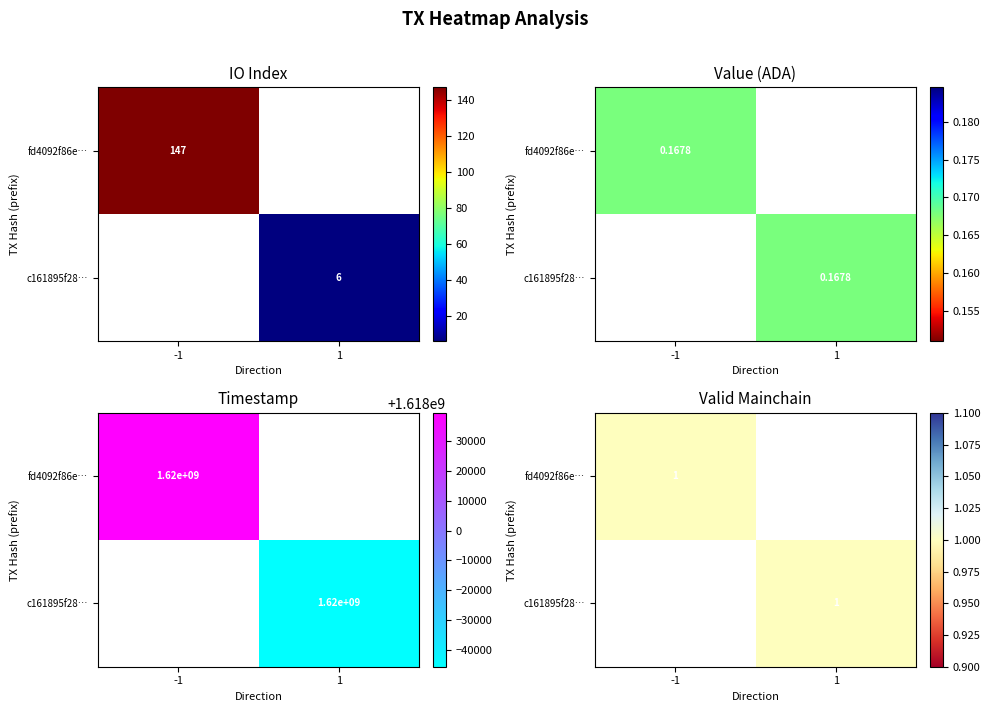

Reading left to right, transcribe all the data shown in this chart.

fd4092f86eefd74aa31b27bdaa3546b7806eeee: -1.0	147.0	1.0	0.2	1618039624.0
c161895f281baf2c5f95e285a5177d3a84797c5: 1.0	6.0	1.0	0.2	1617954269.0